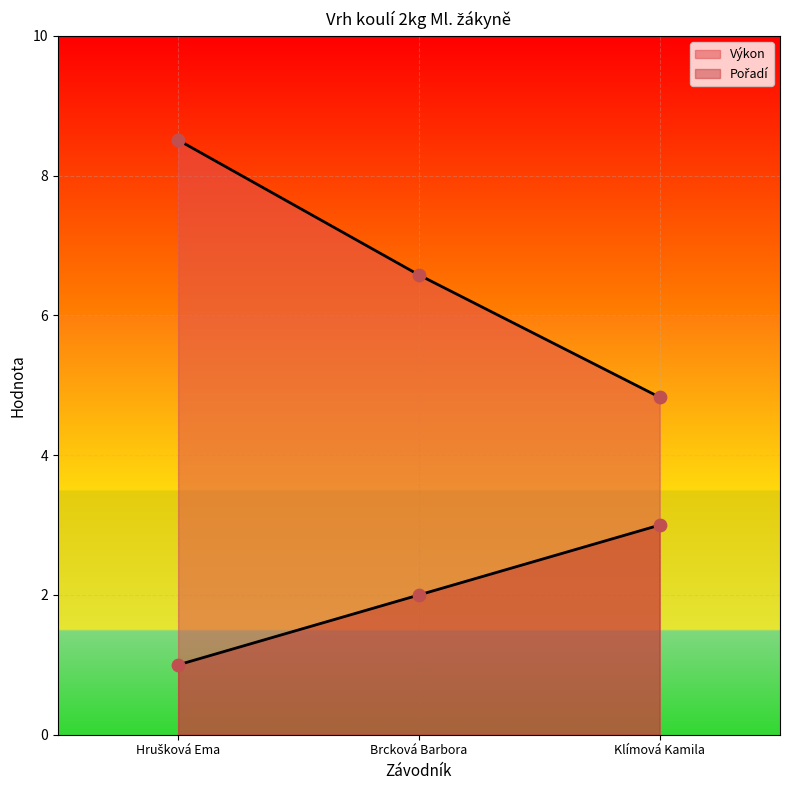

Is the value of Pořadí at Hrušková Ema greater than the value of Výkon at Klímová Kamila?

No